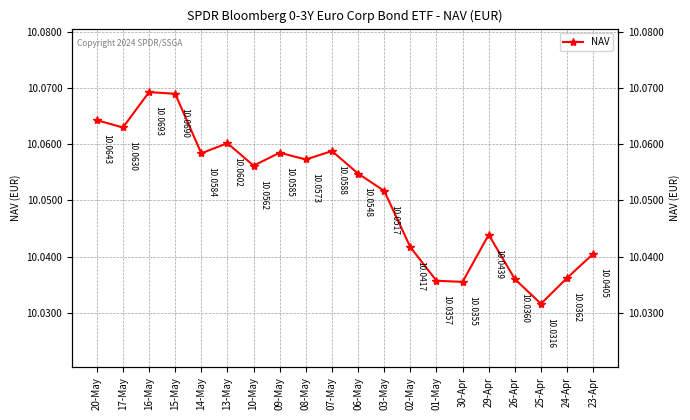

What is the minimum value shown in the chart?

10.0